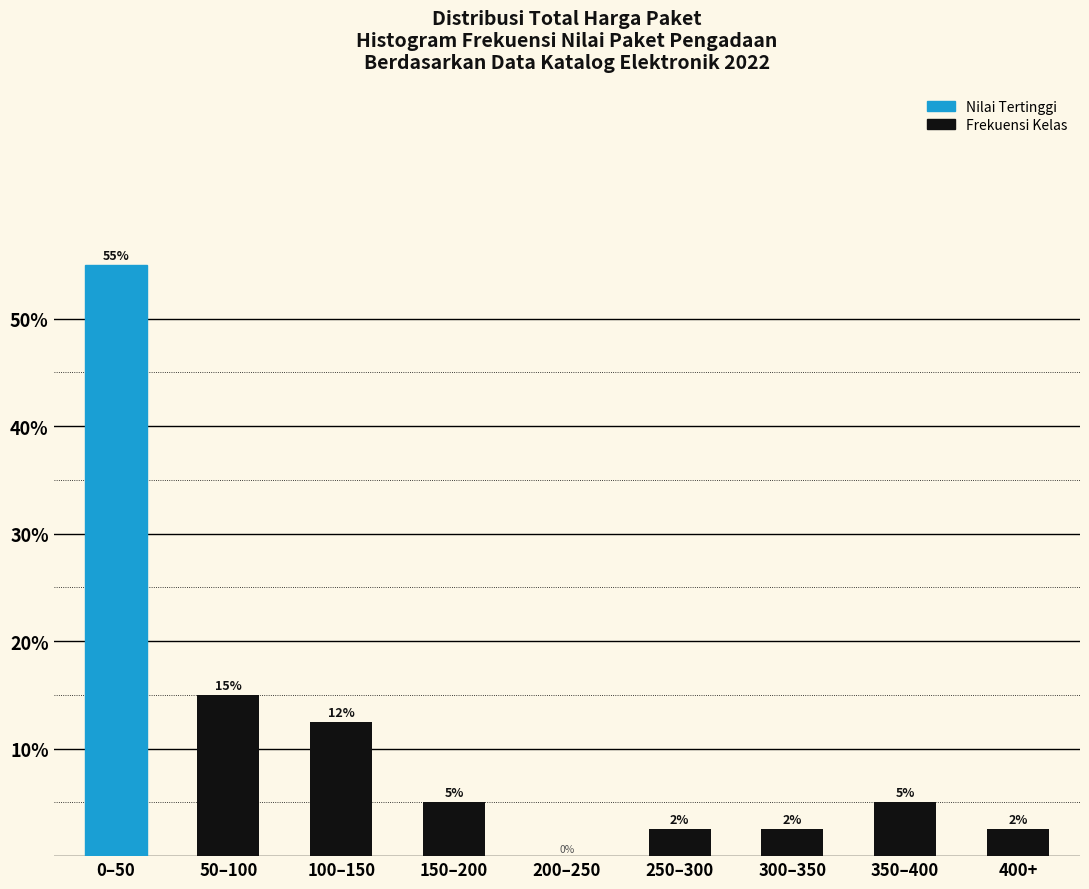

What is the change in value from 100–150 to 400+?

-10.0